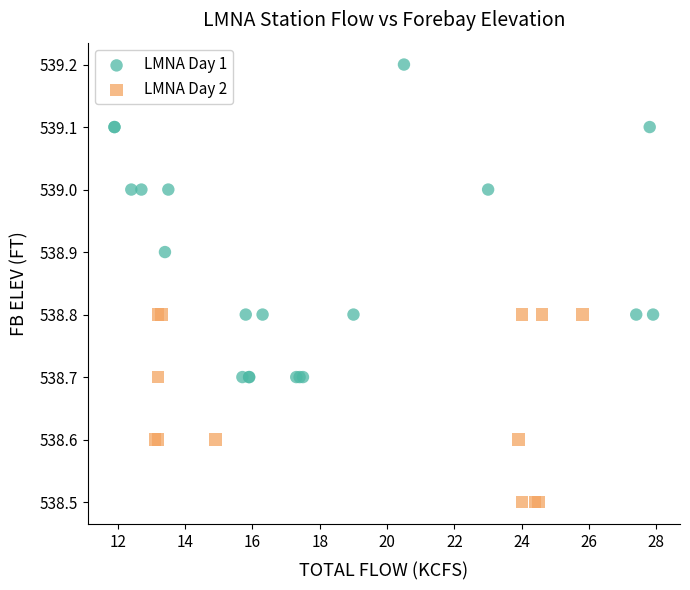

Which series contains the lowest Y value?

LMNA Day 2